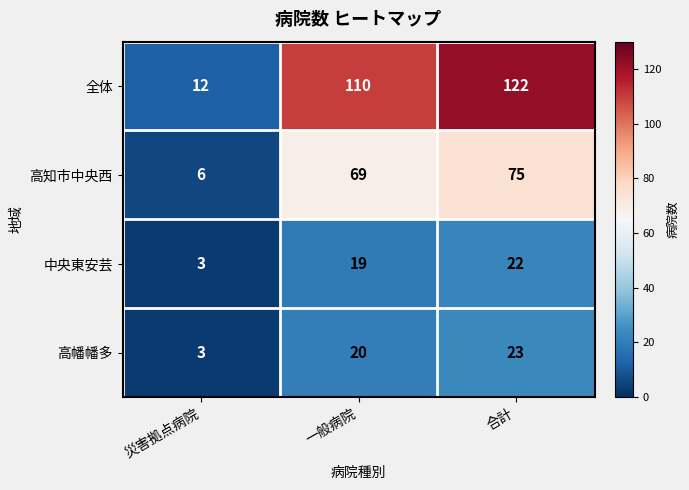

What is the difference between the 高幡幡多 values at 災害拠点病院 and 一般病院?

17